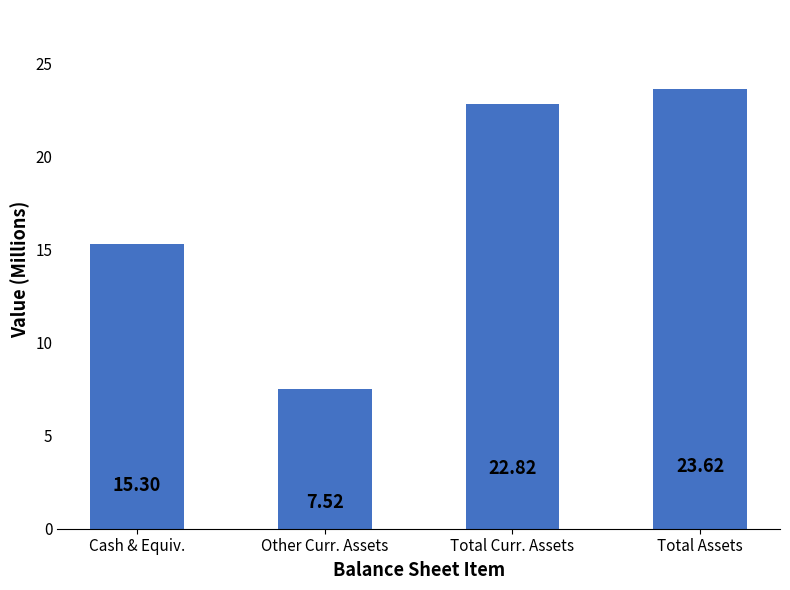

How many bars are there in total?

4